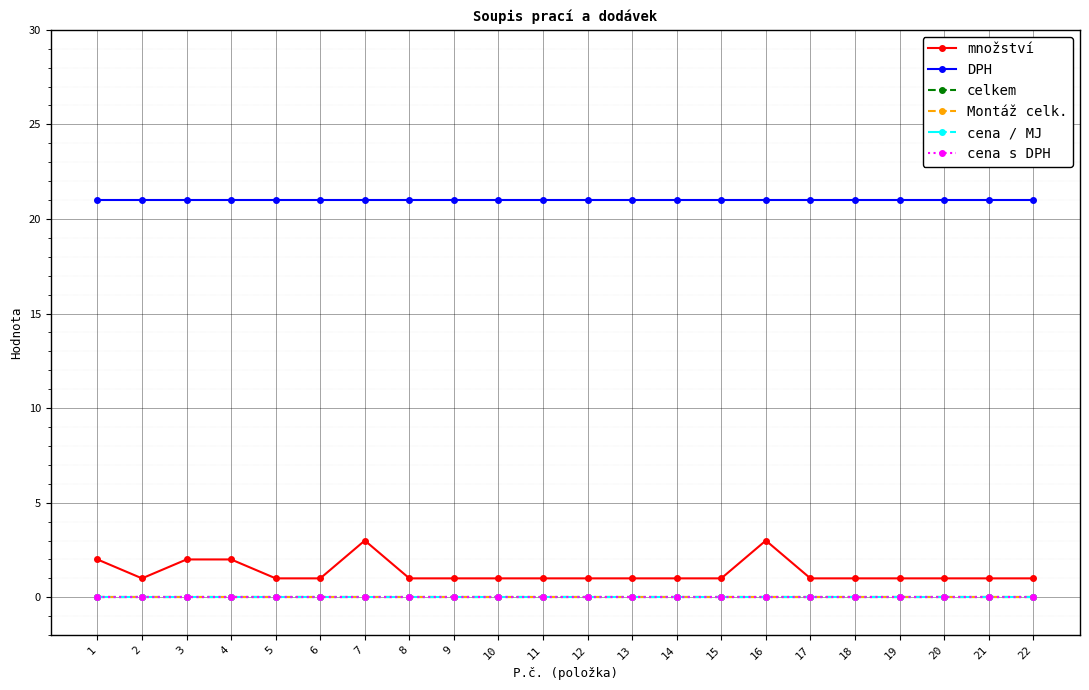

Is this an area chart (filled region under the line)?

No